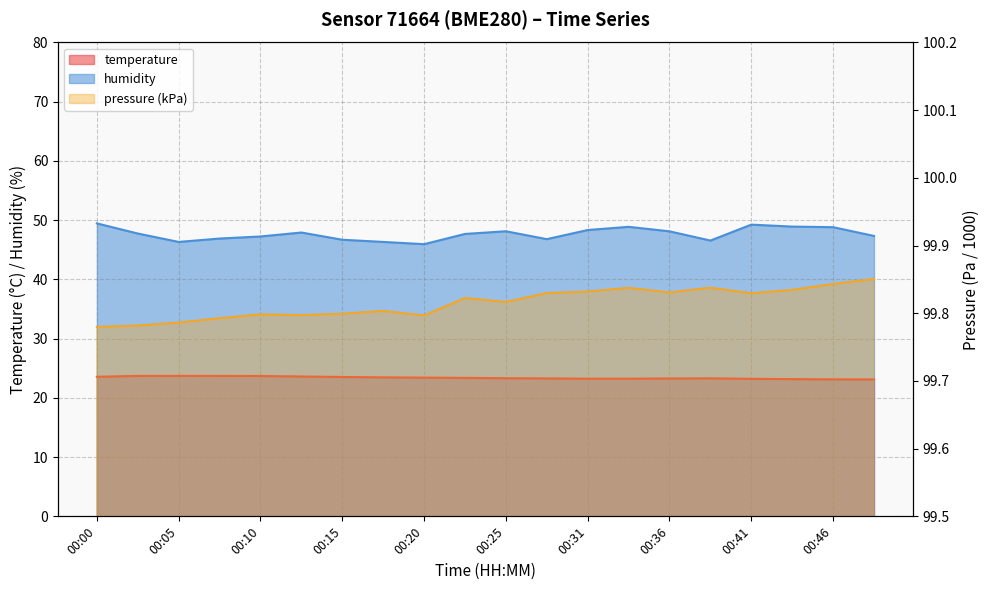

Which label corresponds to the smallest value in the chart?

00:48